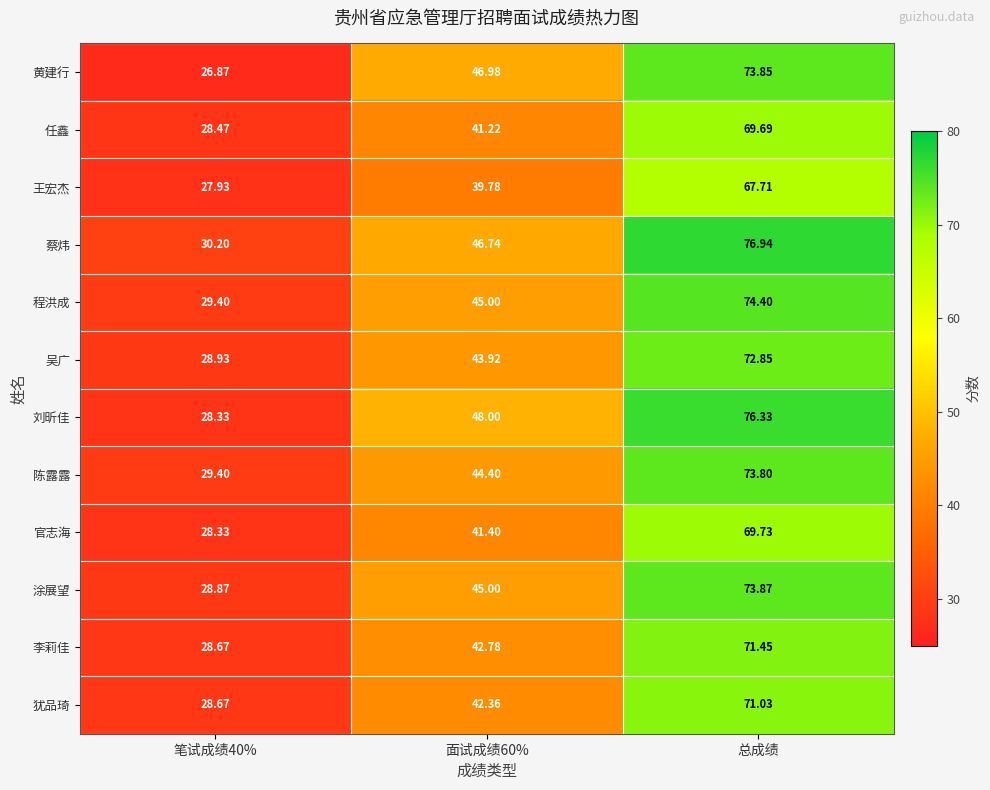

List the series in order of their peak value, highest first.

蔡炜, 刘昕佳, 程洪成, 涂展望, 黄建行, 陈露露, 吴广, 李莉佳, 犹品琦, 官志海, 任鑫, 王宏杰